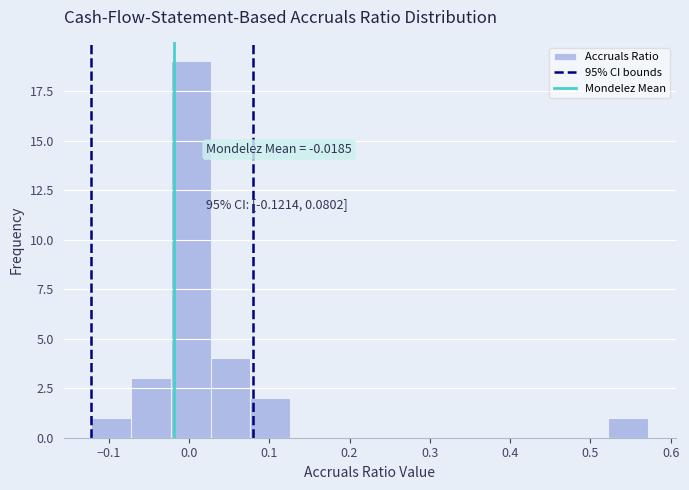

Which range on the x-axis has the tallest bar?

-0.02 to 0.03